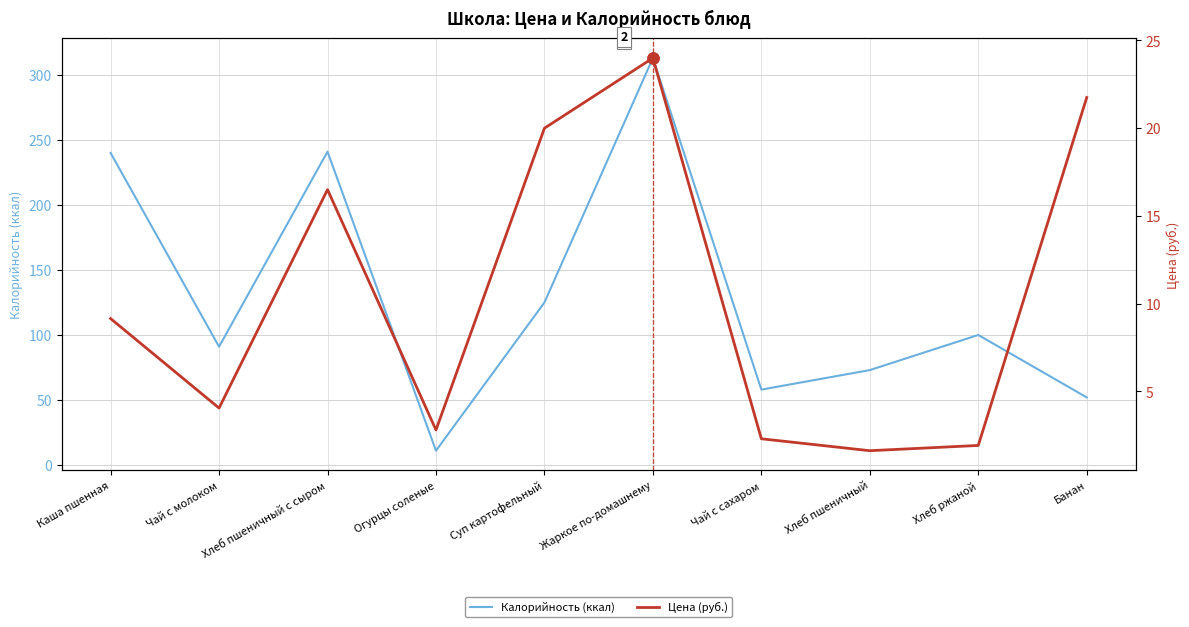

True or false: Цена (руб.) has a value of 2.1 at Чай с молоком.

False